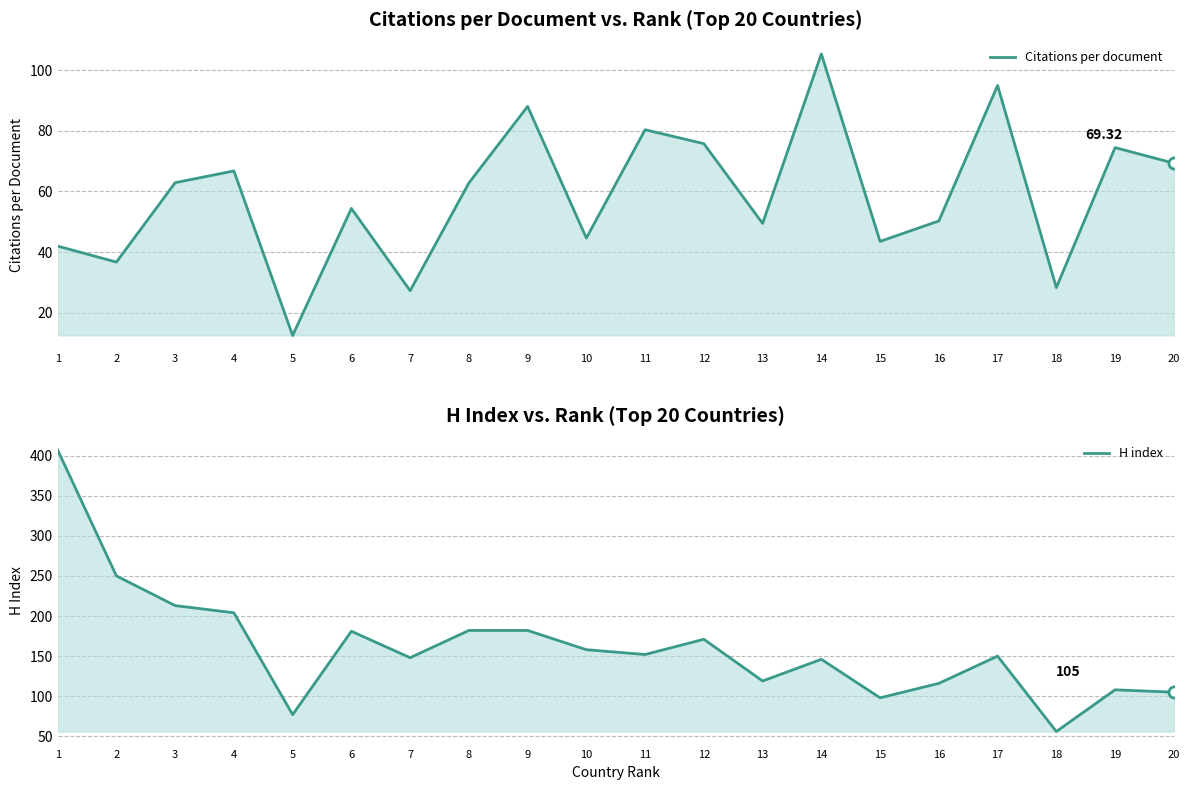

At which label does H index reach its peak?

1